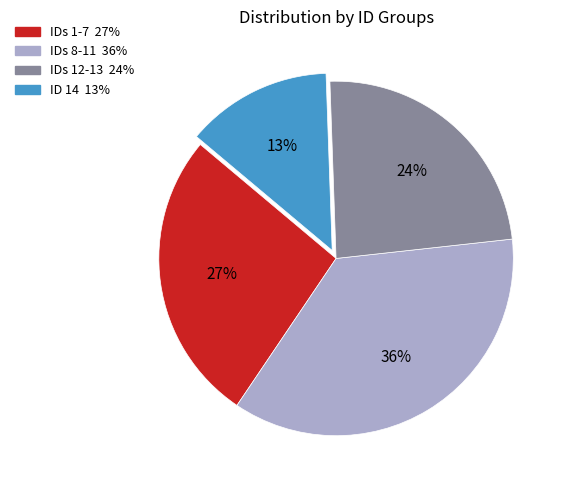

Is there a majority slice in this chart?

No